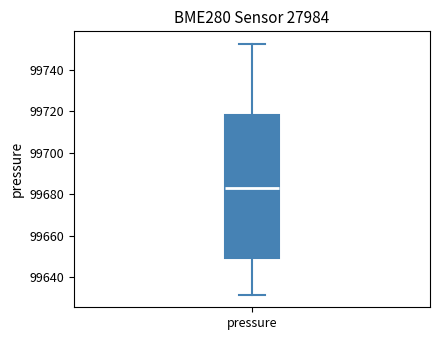

Read this box plot against the y-axis: the position of the median line, the range covered by the box, and the ends of both whiskers. The values are not printed on the chart, so give them approximately, as read against the axis.

median 99684, box 99650 to 99718, whiskers 99632 to 99752